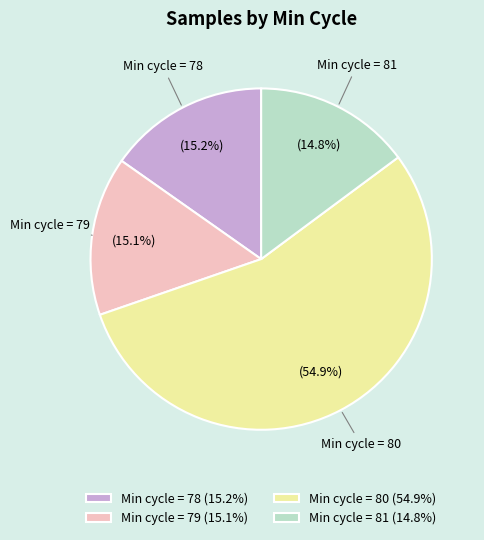

To the nearest percent, what is the average slice percentage?

25%